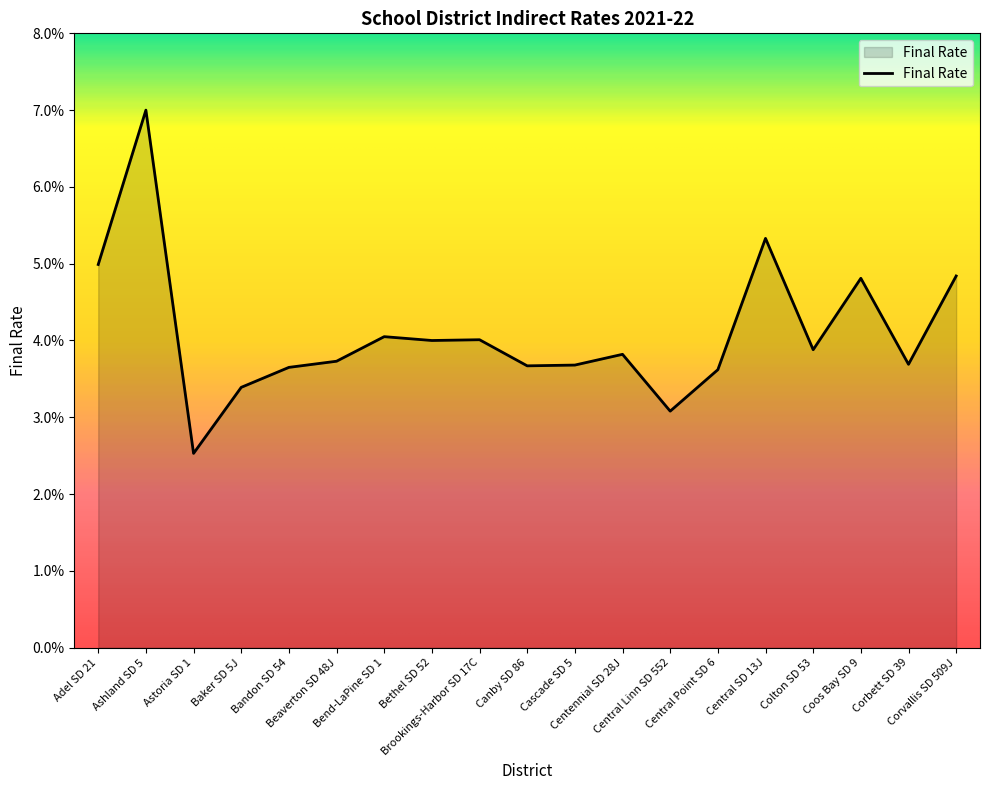

What is the sum of the values at Coos Bay SD 9 and Corbett SD 39?

0.1